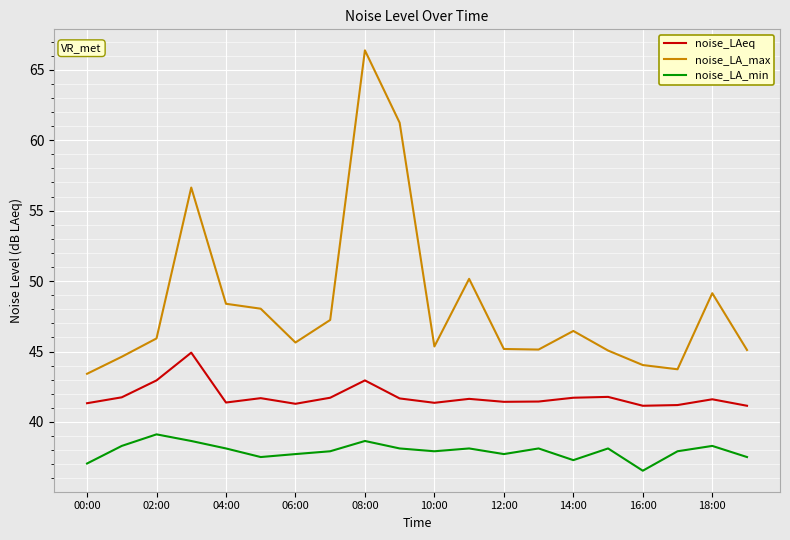

What is the highest value of the noise_LAeq series?

44.9